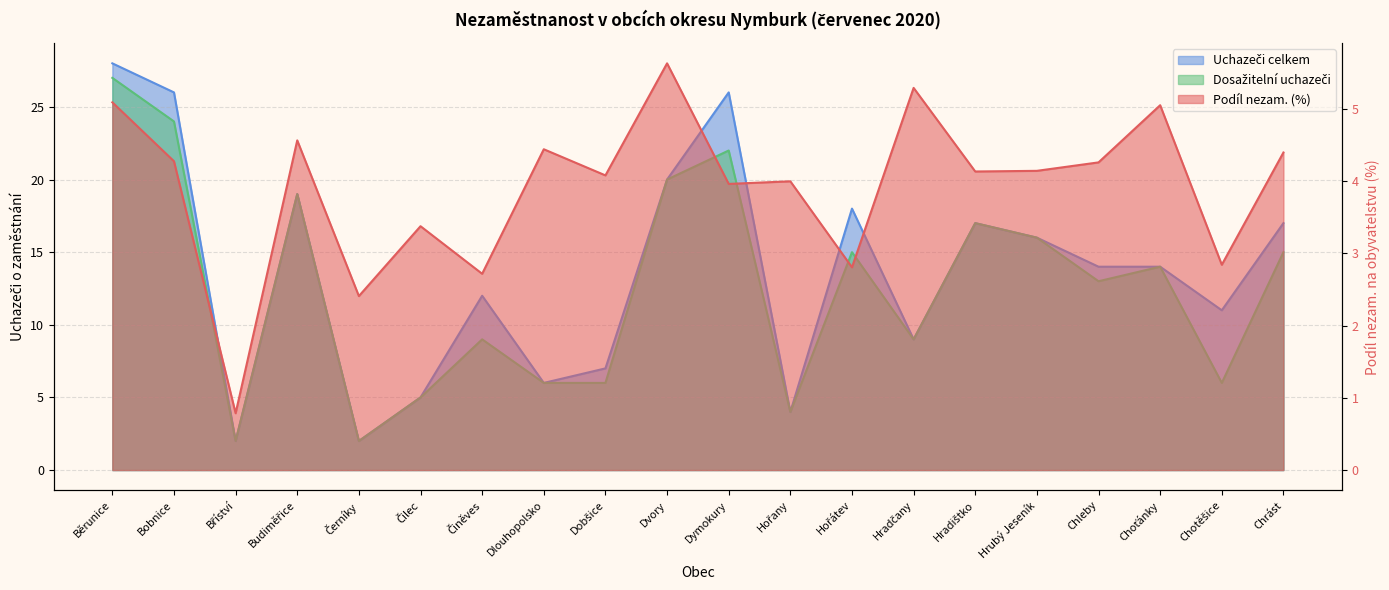

The value of Dosažitelní uchazeči at Choťánky is 14.0. True or false?

True